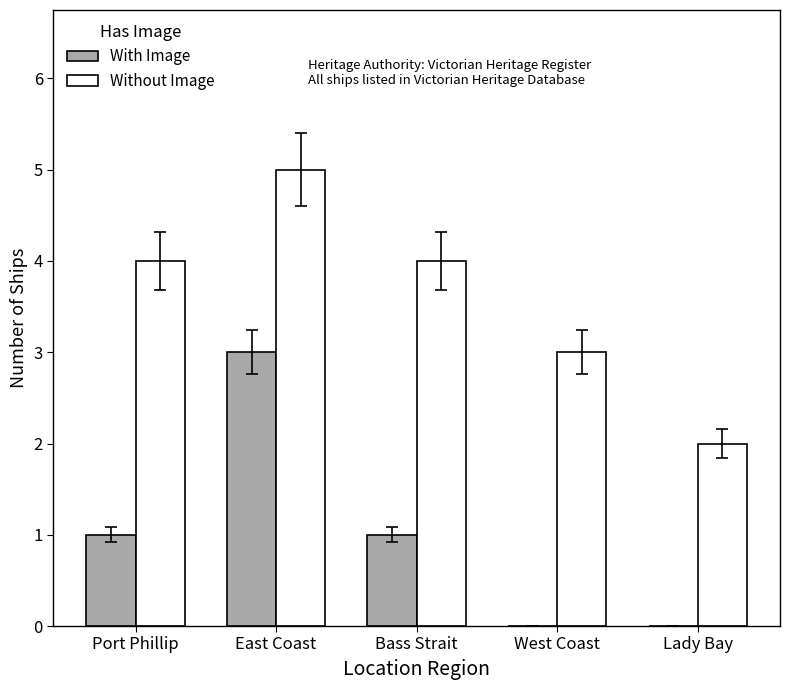

What is the average value of the With Image series?

1